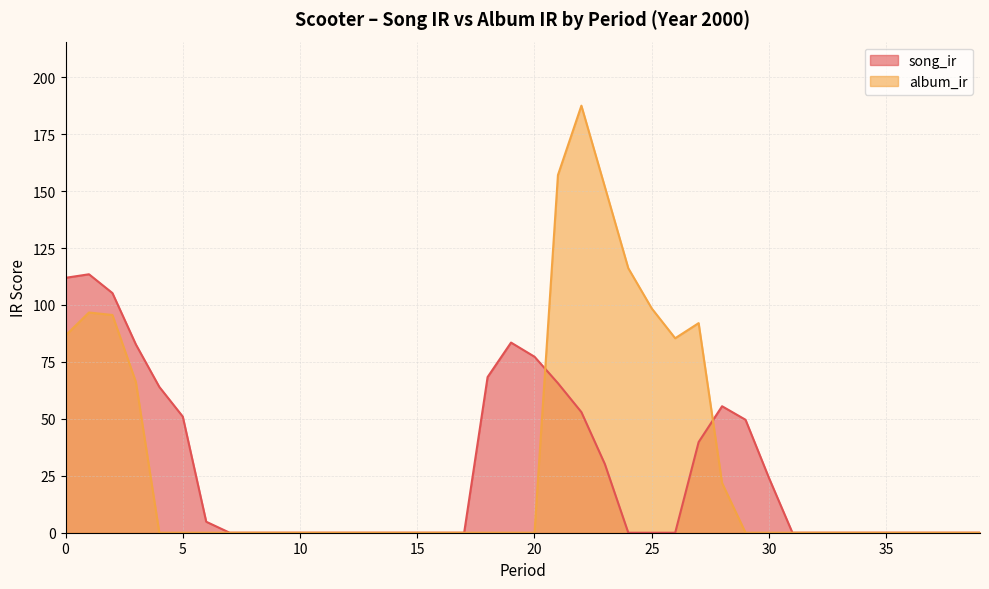

True or false: song_ir has more than 1 points higher than both neighbors.

True